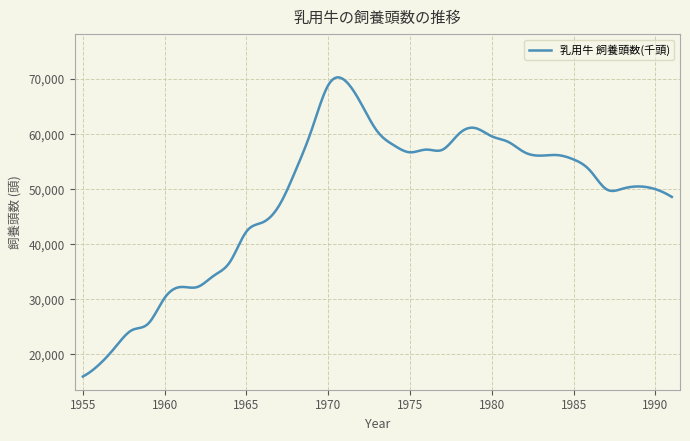

What is the difference between the maximum and minimum values?

54350.3